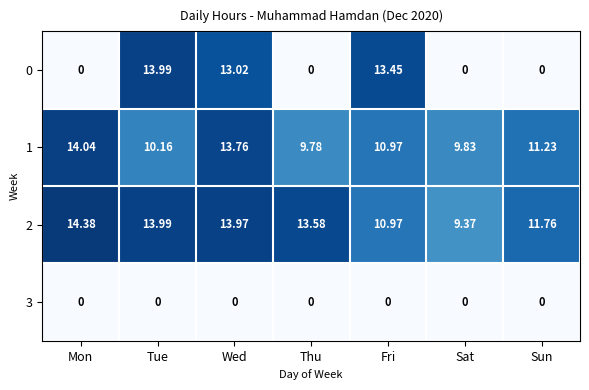

At which category is the sum across all series the highest?

Wed